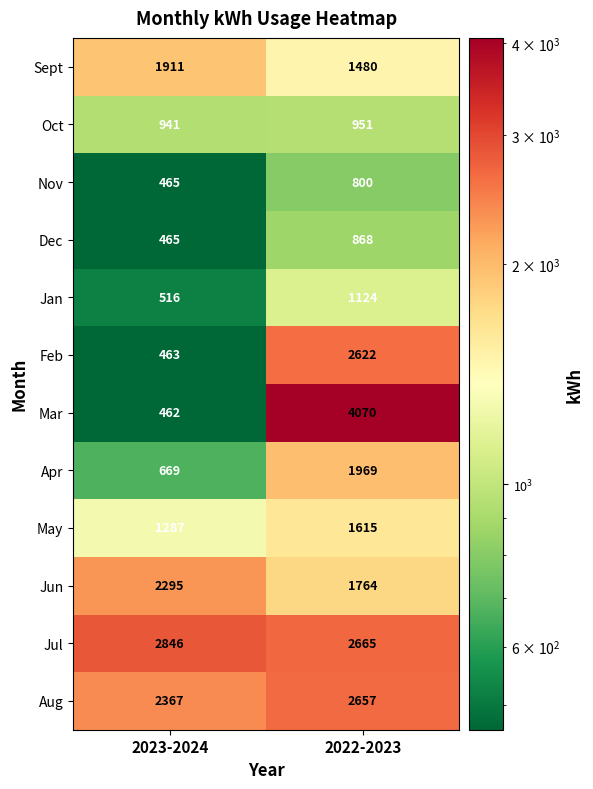

How many series are shown in this chart?

12